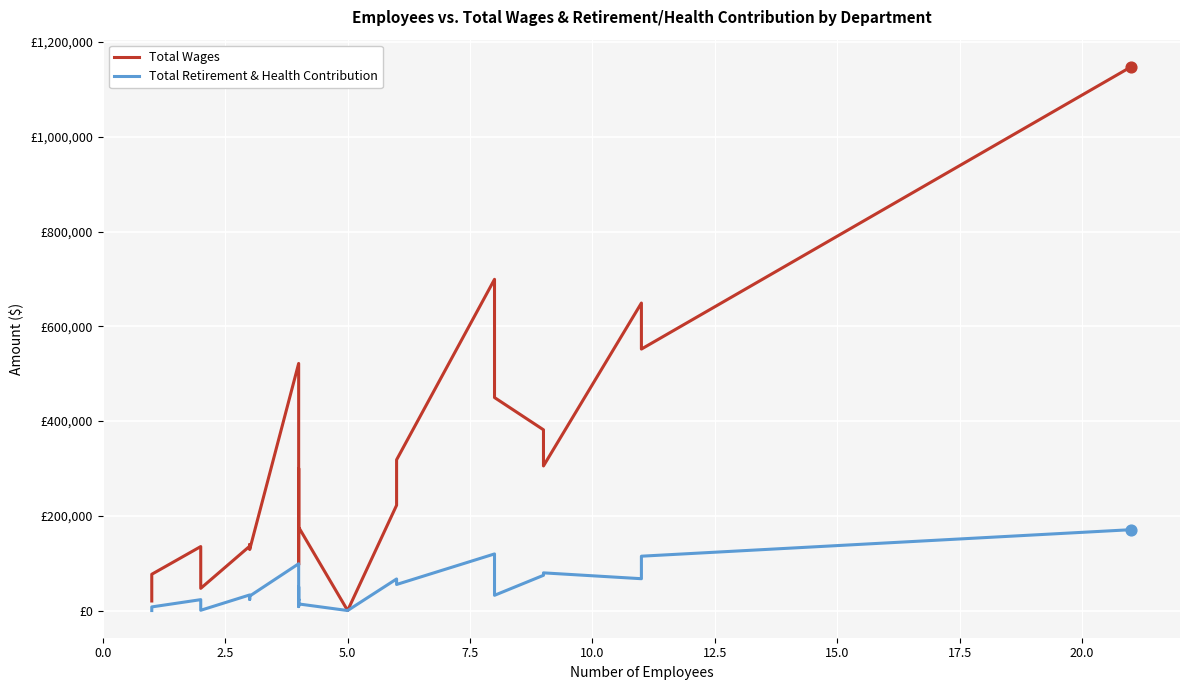

What are all the series names shown in the legend?

Total Wages, Total Retirement & Health Contribution